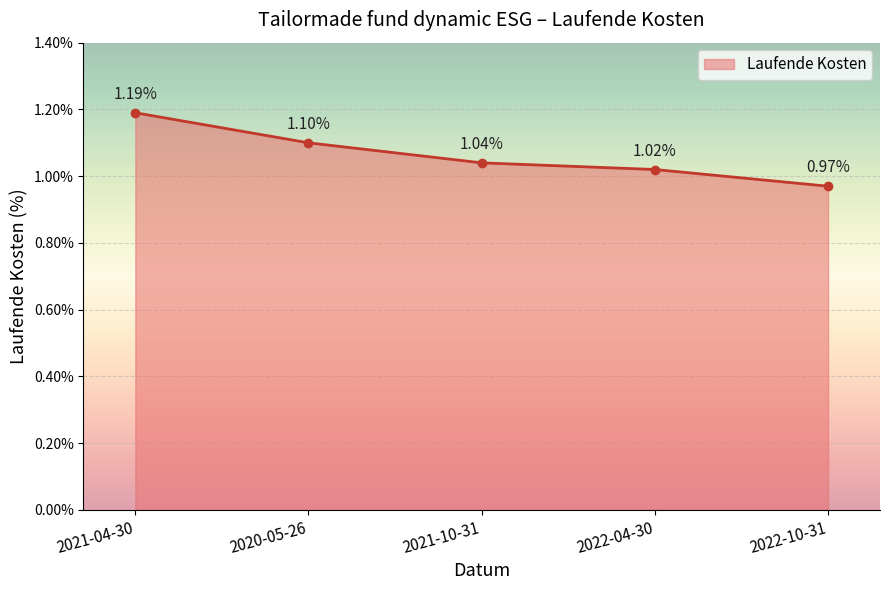

List the labels in order of value, smallest first.

2022-10-31, 2022-04-30, 2021-10-31, 2020-05-26, 2021-04-30